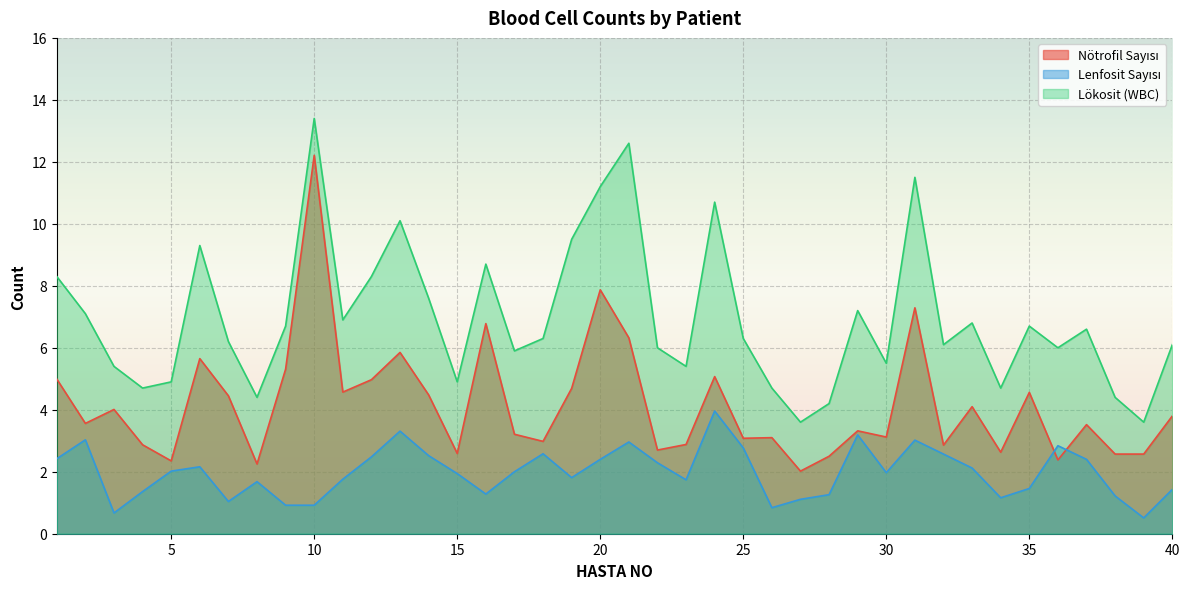

Where does the Lenfosit Sayısı series first go above 2?

1